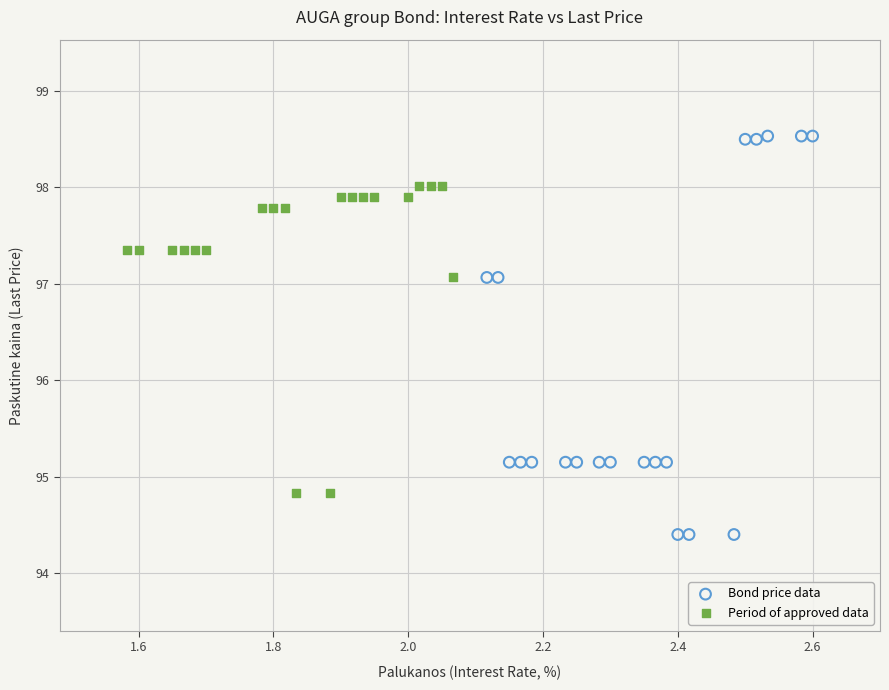

Which series reaches the maximum Y coordinate?

Bond price data